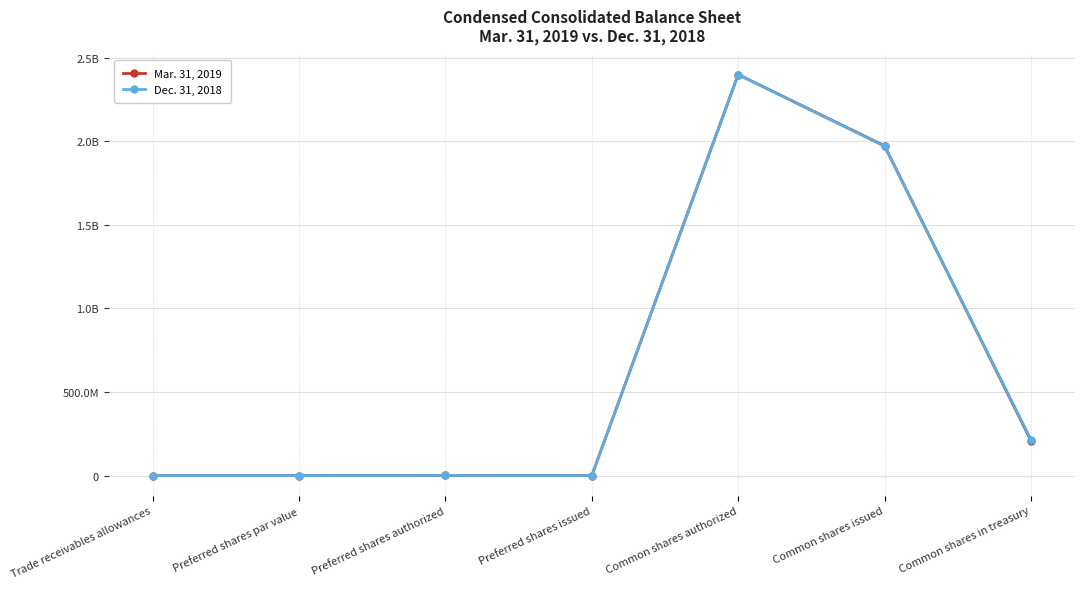

What are all the series names shown in the legend?

Mar. 31, 2019, Dec. 31, 2018